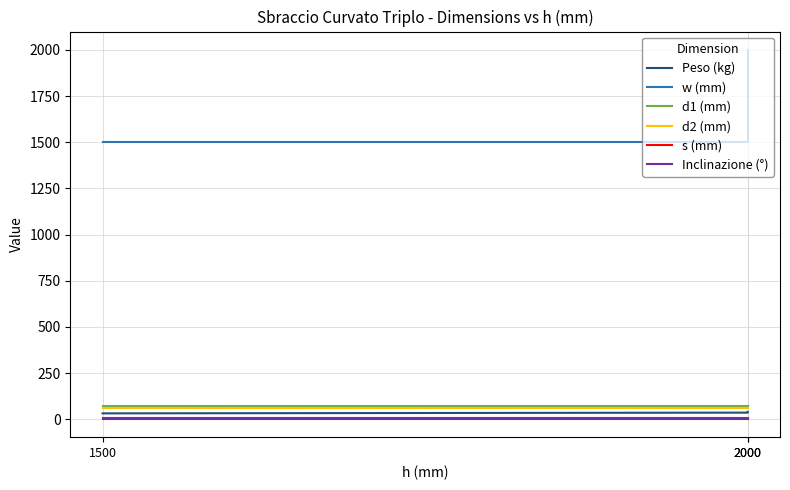

Which category has the highest value in the s (mm) series?

1500